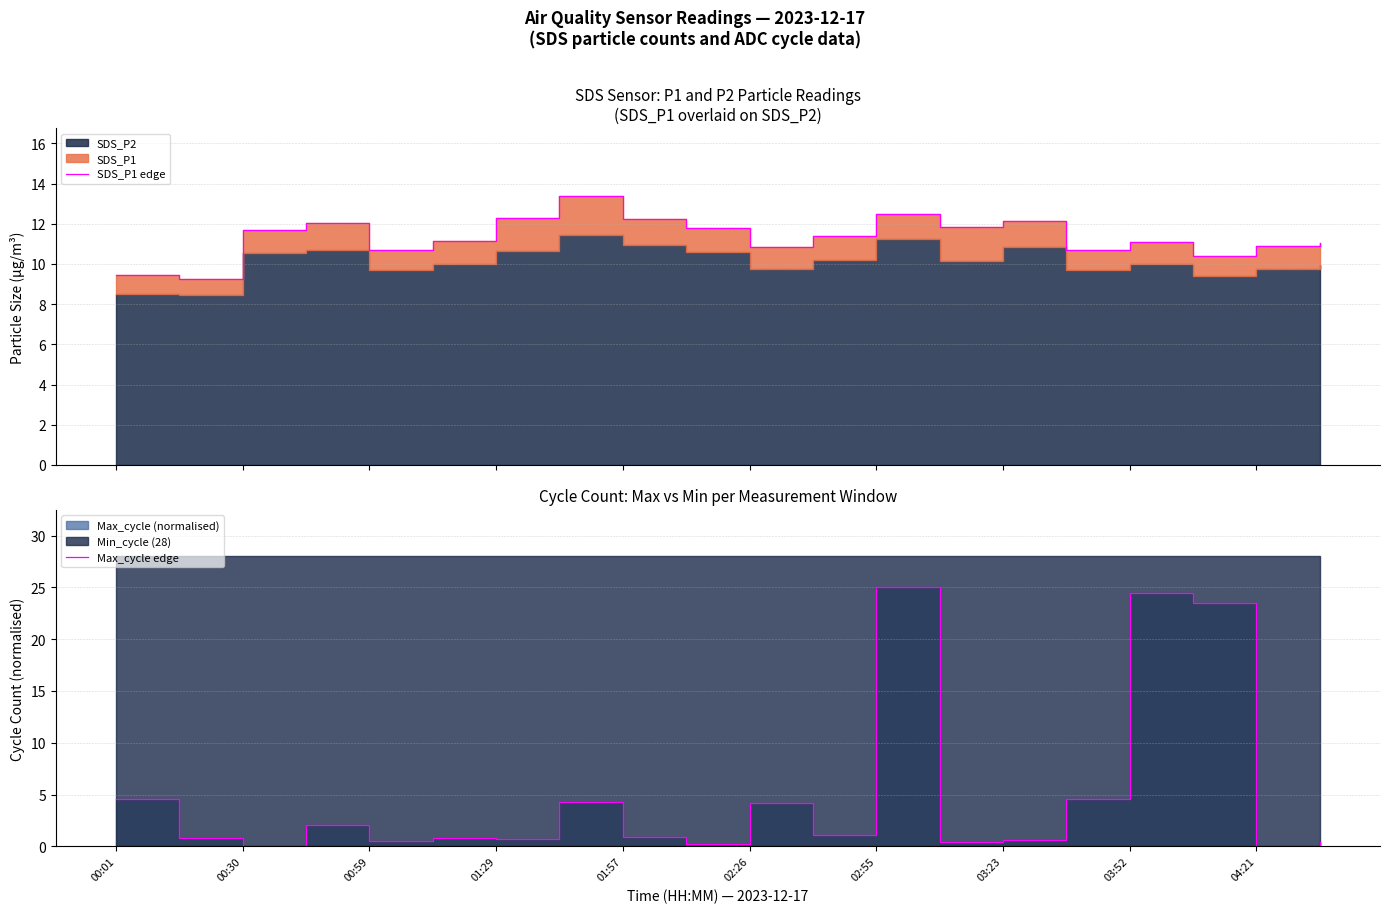

Which series has the largest range (max minus min)?

Max_cycle edge